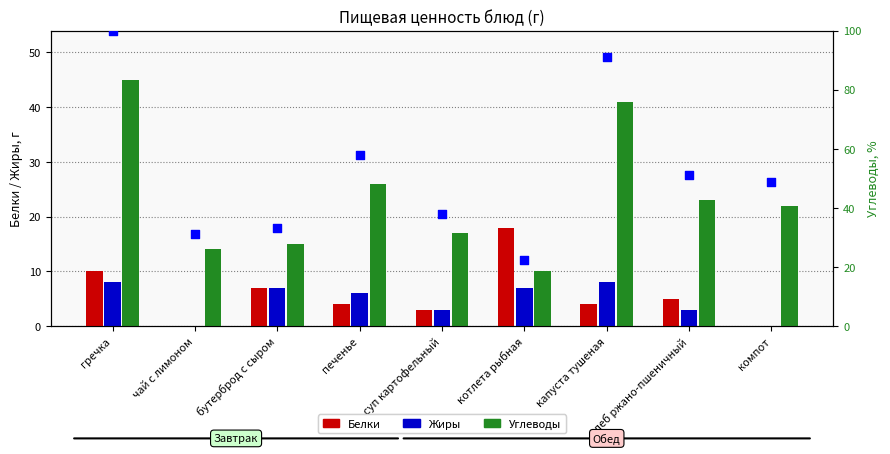

Which series has the largest total across all categories?

Углеводы %